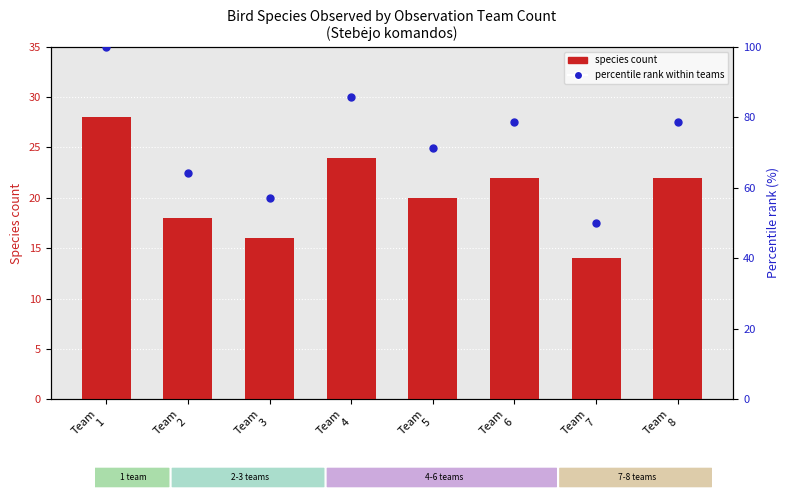

Is the value of species count at Team
7 greater than the value of percentile rank within teams at Team
6?

No